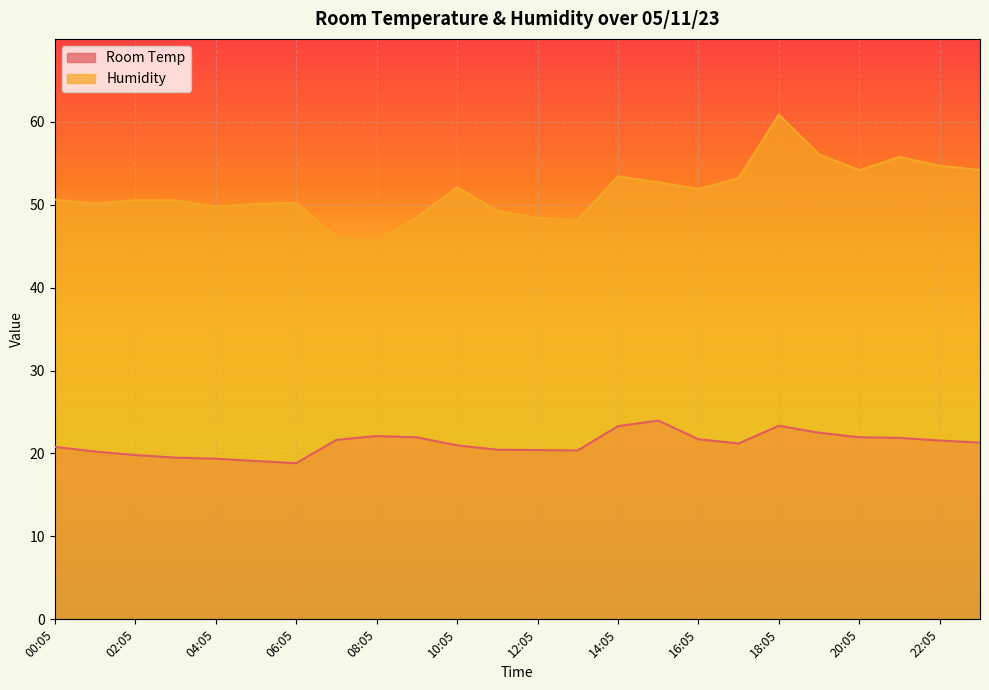

What is the label of the 11th point from the right?

13:05